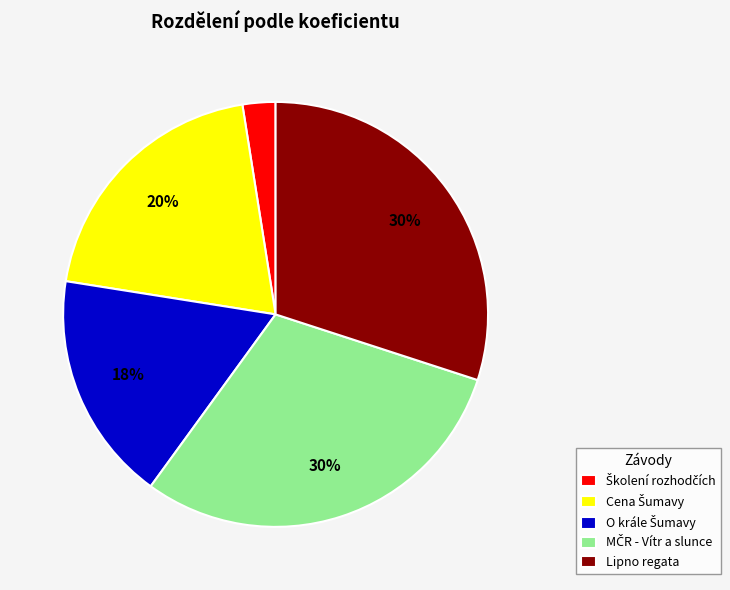

What percentage is the Lipno regata slice, to the nearest percent?

30%